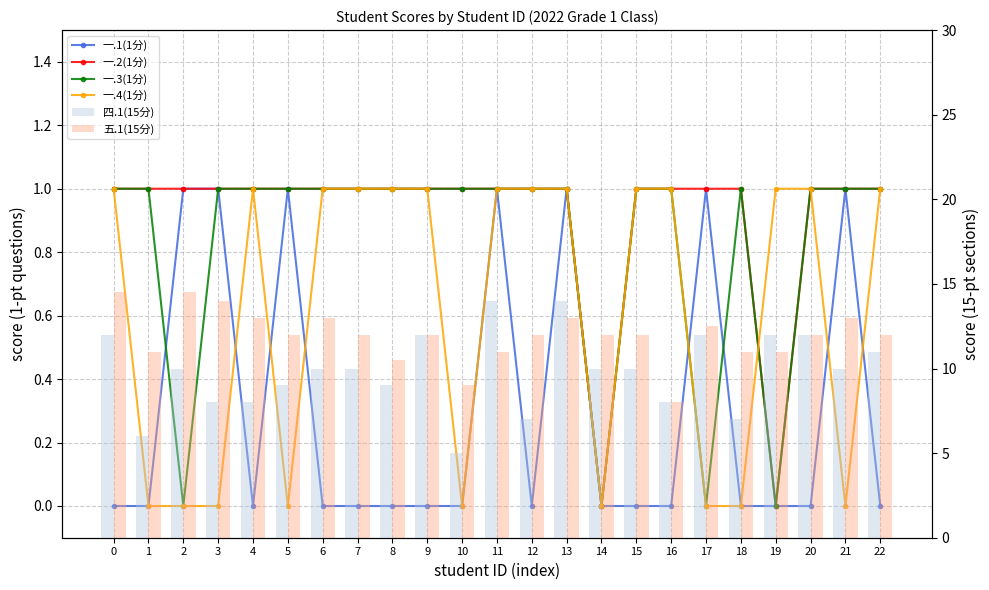

What are all the series names shown in the legend?

一.1(1分), 一.2(1分), 一.3(1分), 一.4(1分), 四.1(15分), 五.1(15分)